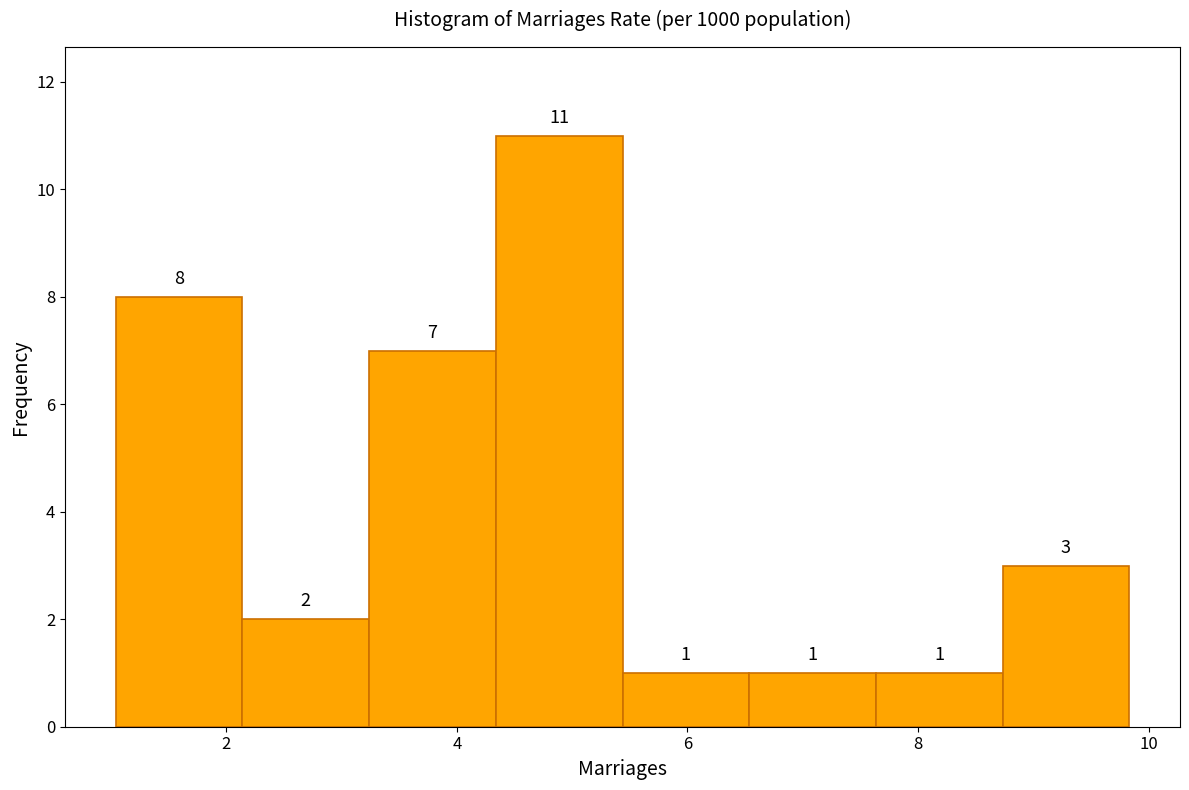

Reading left to right, transcribe this chart: for each bar, give the range it covers on the x-axis and its height. The bar edges are not printed on the chart, so give them approximately, as read against the axis.

1.0 to 2.2: 8
2.2 to 3.2: 2
3.2 to 4.4: 7
4.4 to 5.4: 11
5.4 to 6.6: 1
6.6 to 7.6: 1
7.6 to 8.8: 1
8.8 to 9.8: 3